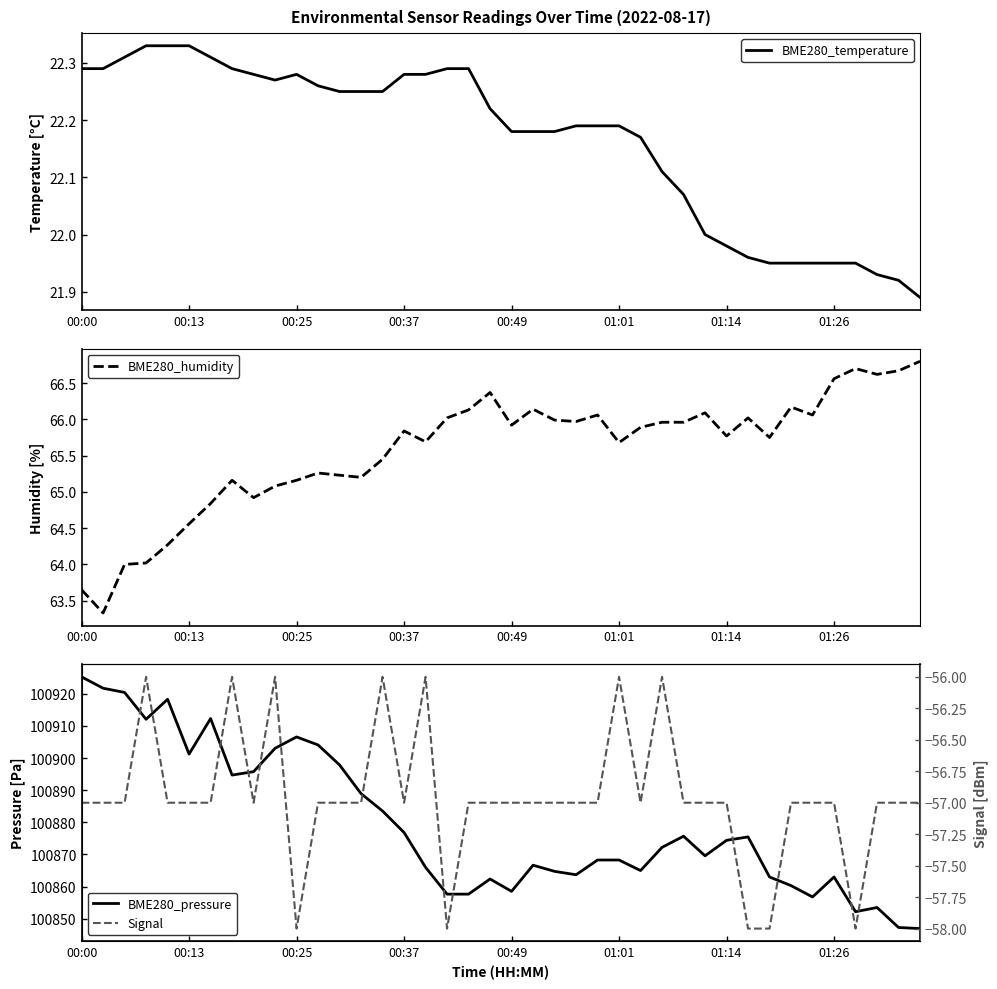

The value of Signal at 00:49 is -57.0. True or false?

True